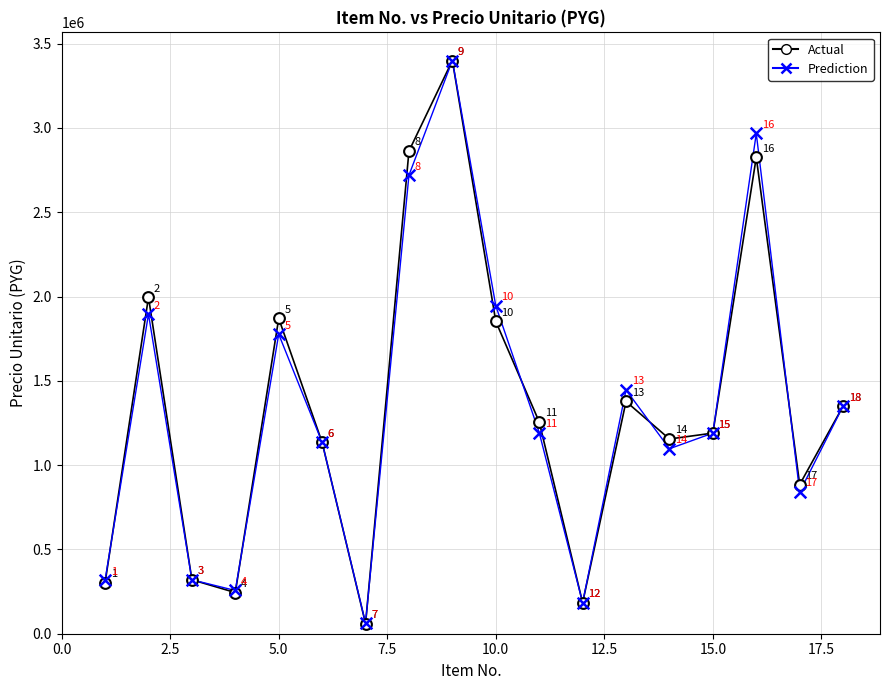

In the Actual series, what Y value is closest to 1730000?

1852380.0